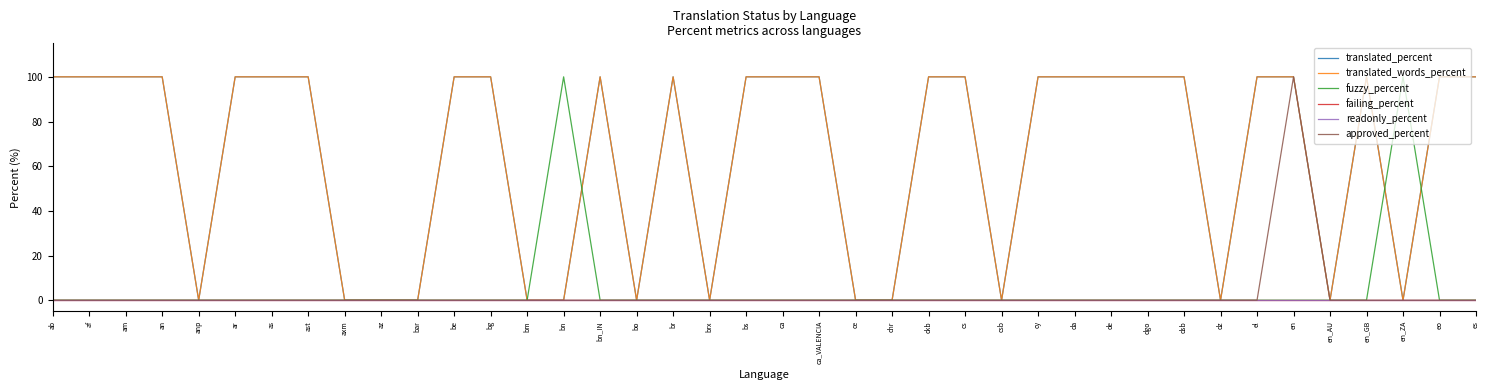

Which category has the lowest value in the translated_percent series?

anp